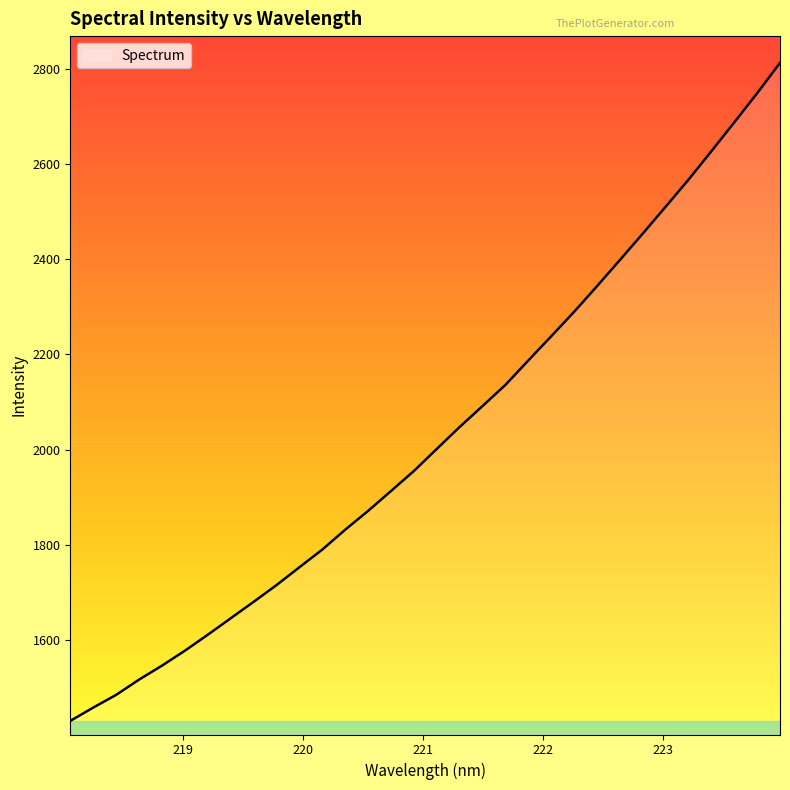

What is the difference between the maximum and minimum values?

1383.4